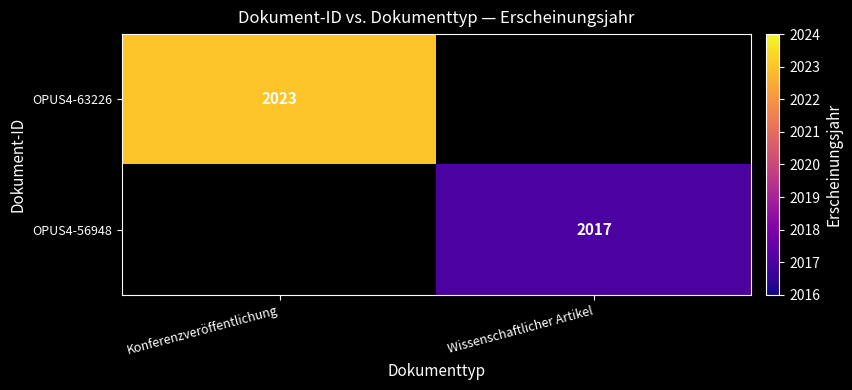

The value of OPUS4-63226 at Konferenzveröffentlichung is 2023. True or false?

True